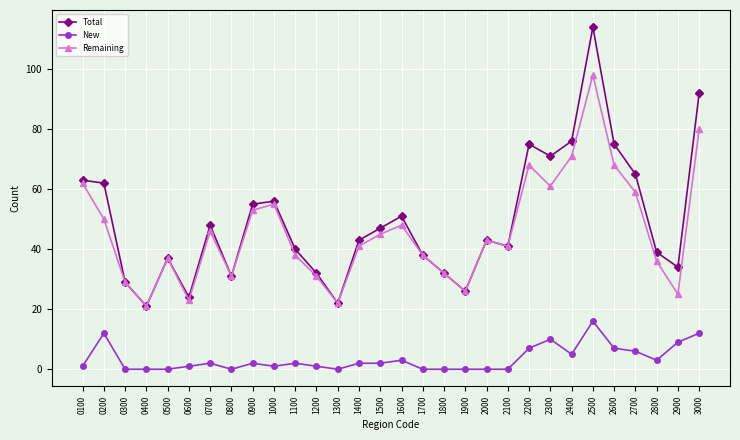

What is the difference between the Remaining values at 2700 and 2500?

39